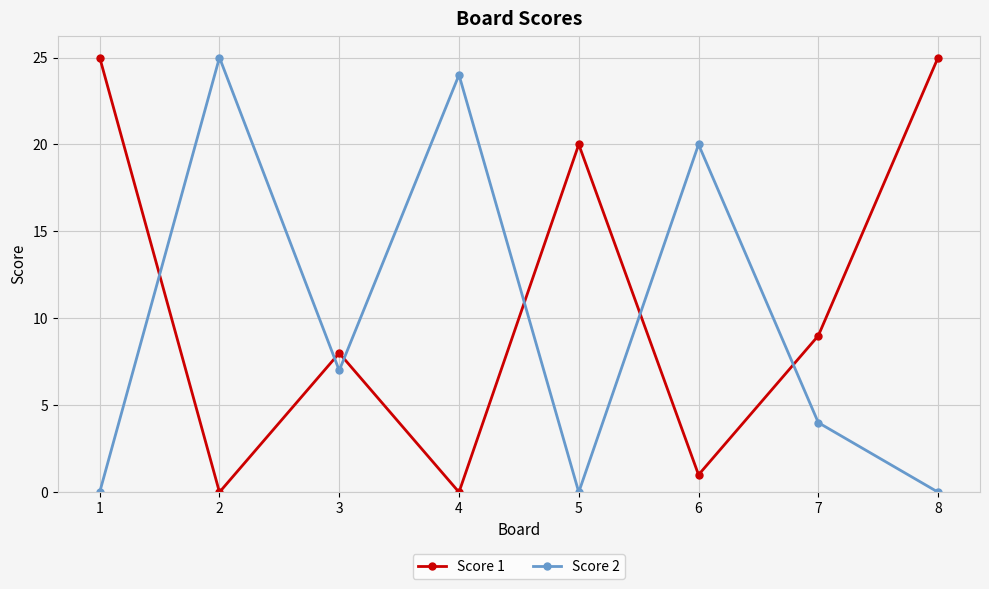

True or false: Score 1 and Score 2 cross at least once.

True